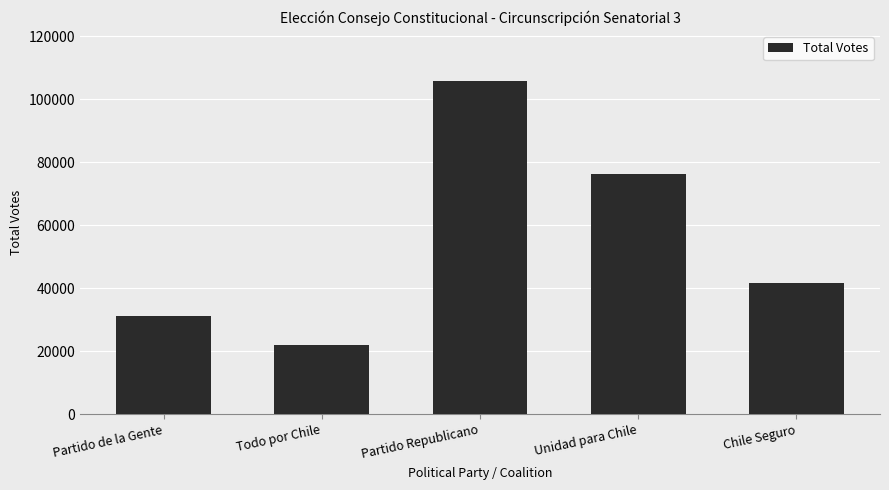

At which label is the value closest to 63986?

Unidad para Chile